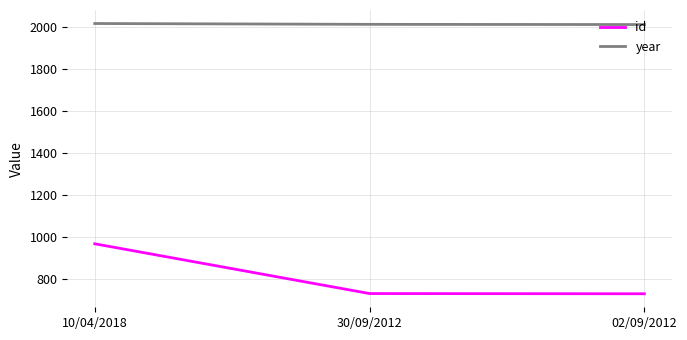

At which category is the sum across all series the highest?

10/04/2018